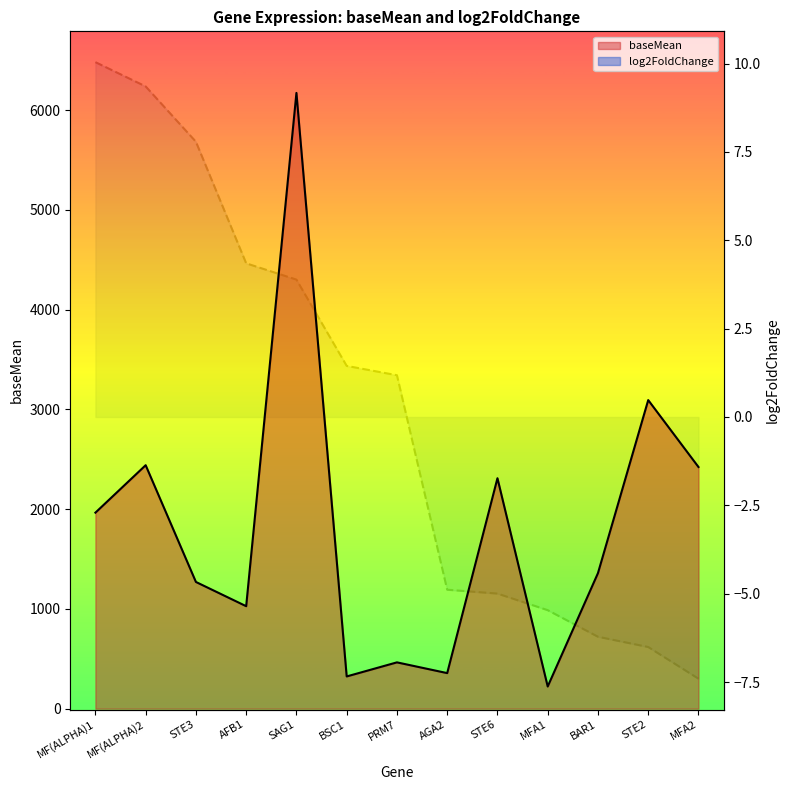

How many data points does each series have?

13